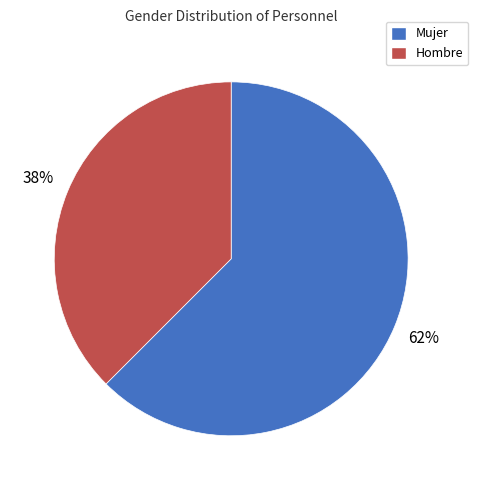

Is Hombre the majority of the pie?

No